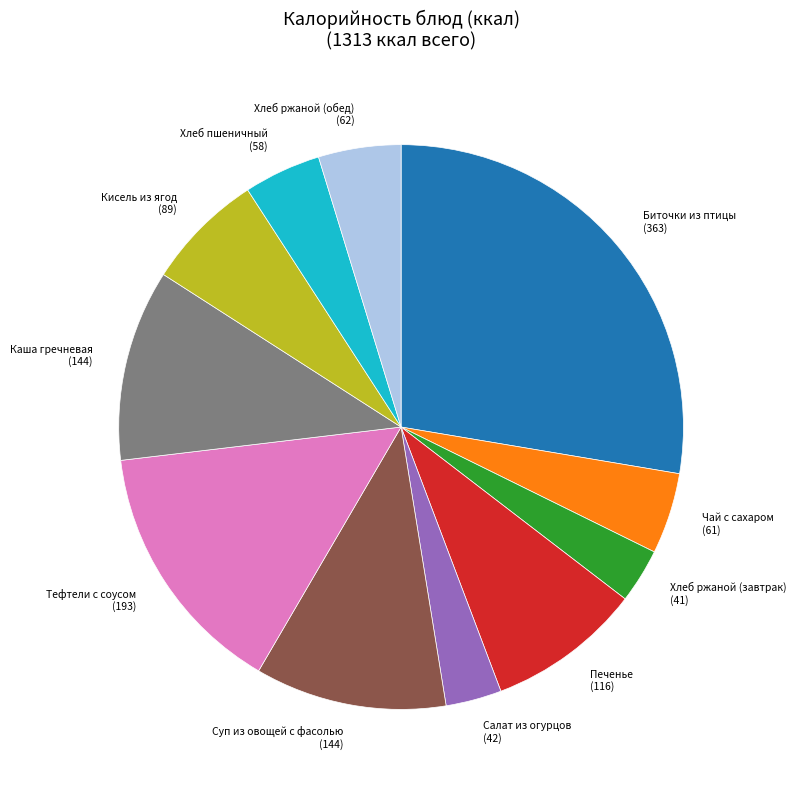

Is the sum of Хлеб ржаной (завтрак) (41) and Чай с сахаром (61) greater than half?

No